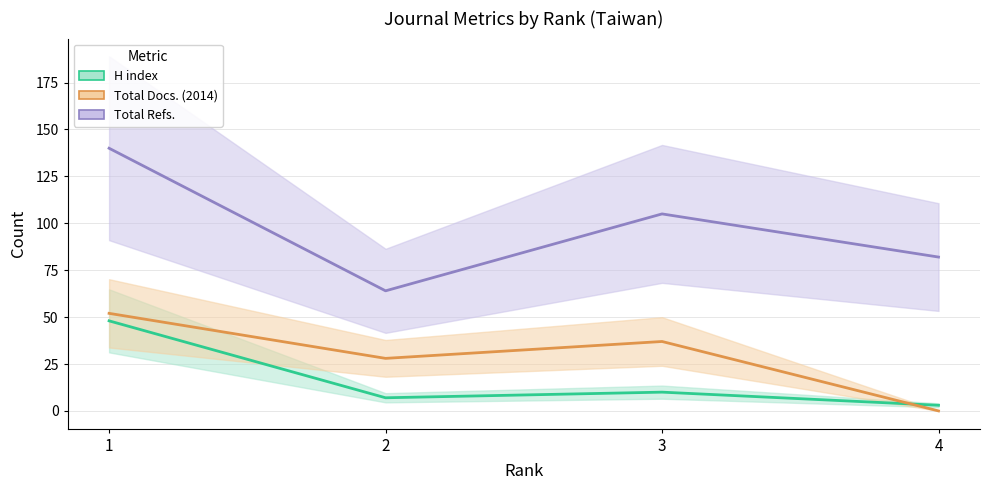

In H index, how many points are lower than both neighbors (excluding endpoints)?

1